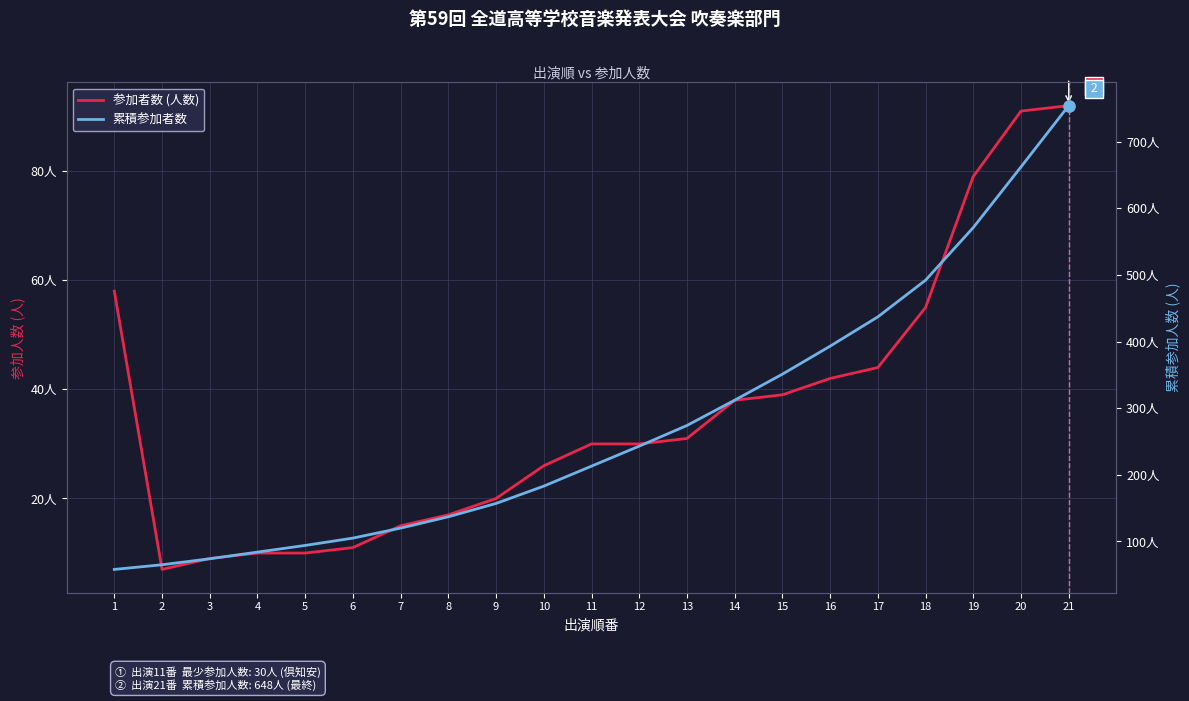

At which label does 累積参加者数 first exceed 213?

12